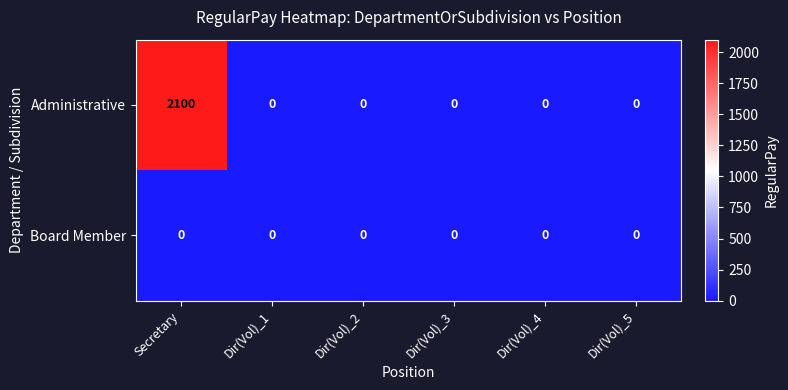

Rank the series by their average value, from highest to lowest.

Administrative, Board Member